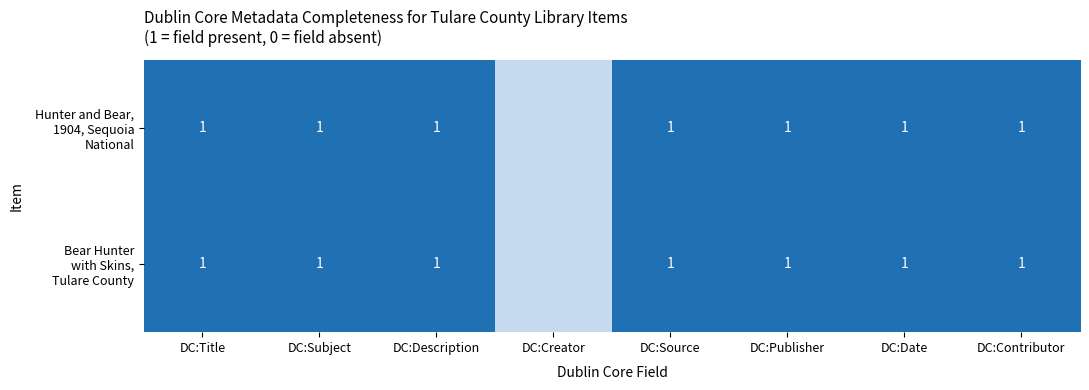

Between DC:Subject and DC:Creator, which is larger?

DC:Subject